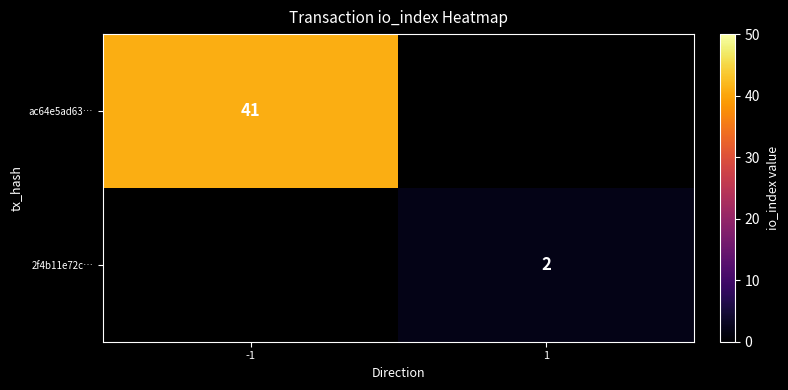

Is the value of ac64e5ad63… at -1 greater than the value of 2f4b11e72c… at 1?

Yes